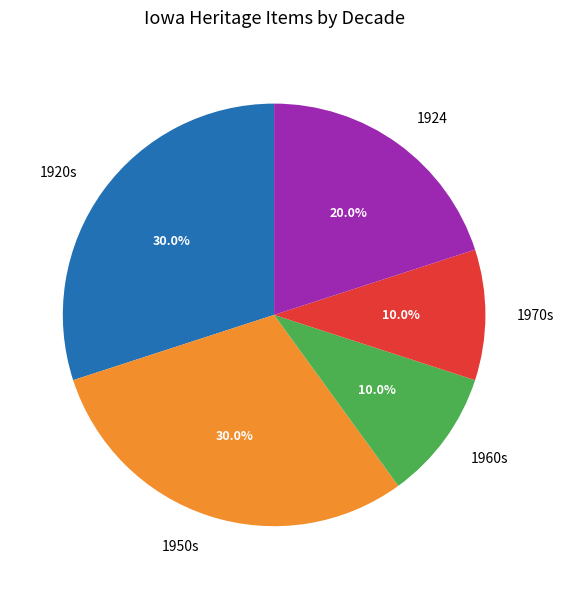

How much of the chart is everything except 1924?

80.0%